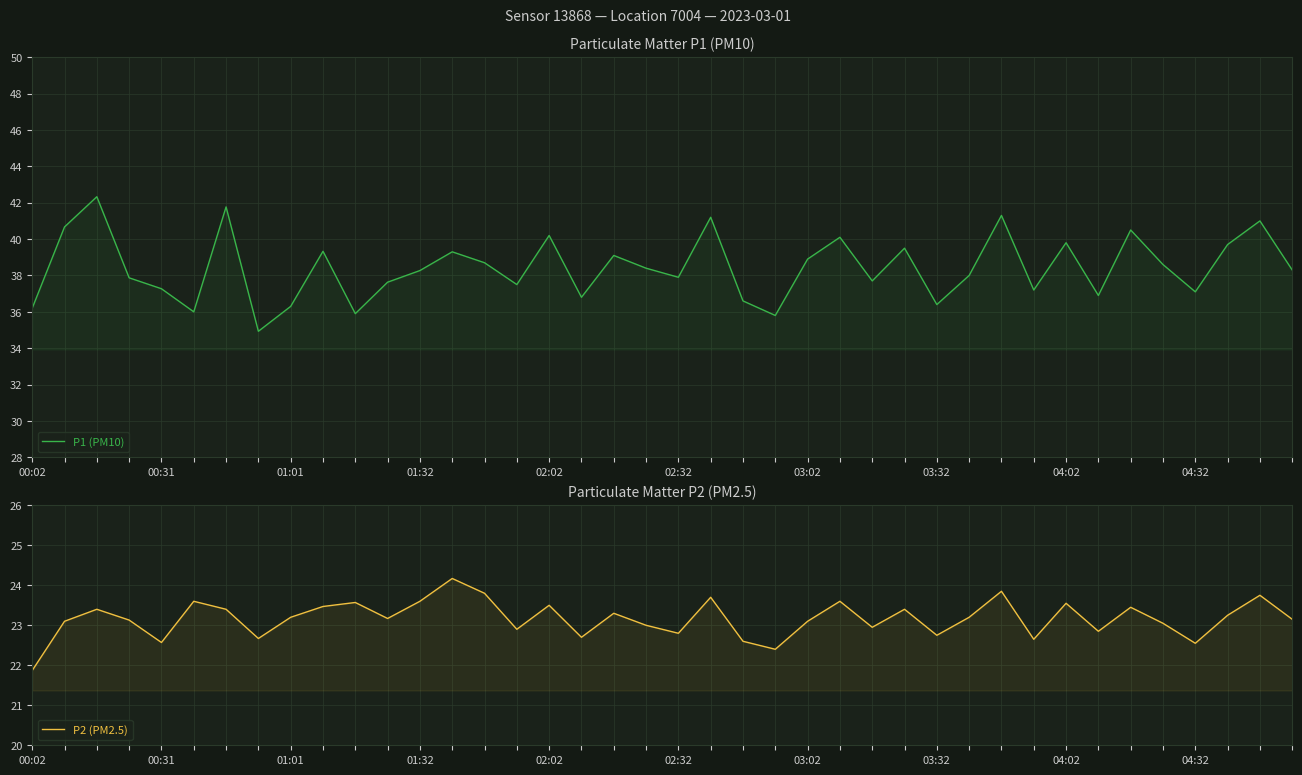

List the labels in order of P2 (PM2.5) value, largest first.

13, 30, 14, 38, 21, 02:32, 12, 25, 10, 32, 16, 04:32, 34, 01:01, 03:02, 27, 18, 37, 04:02, 29, 11, 39, 01:32, 00:31, 24, 35, 19, 26, 15, 33, 20, 28, 17, 03:32, 31, 22, 02:02, 36, 23, 00:02